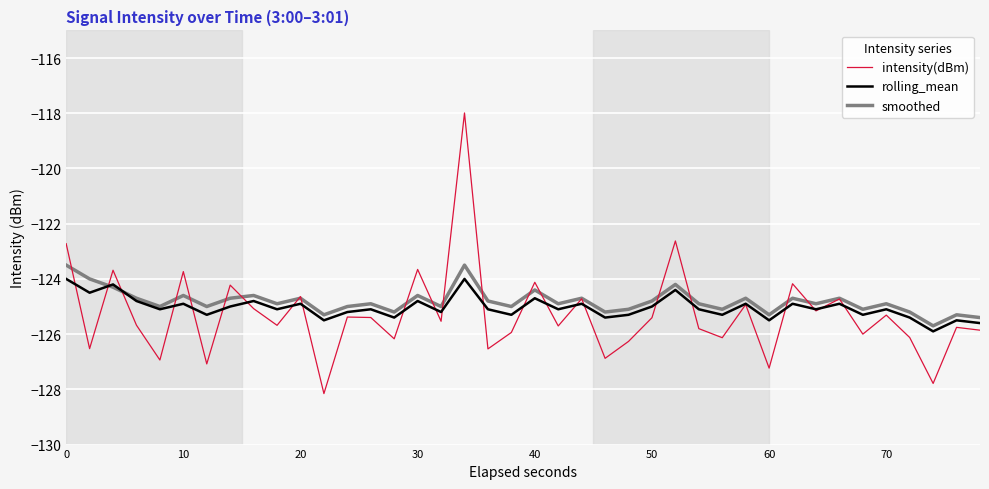

Which series has the largest range (max minus min)?

intensity(dBm)